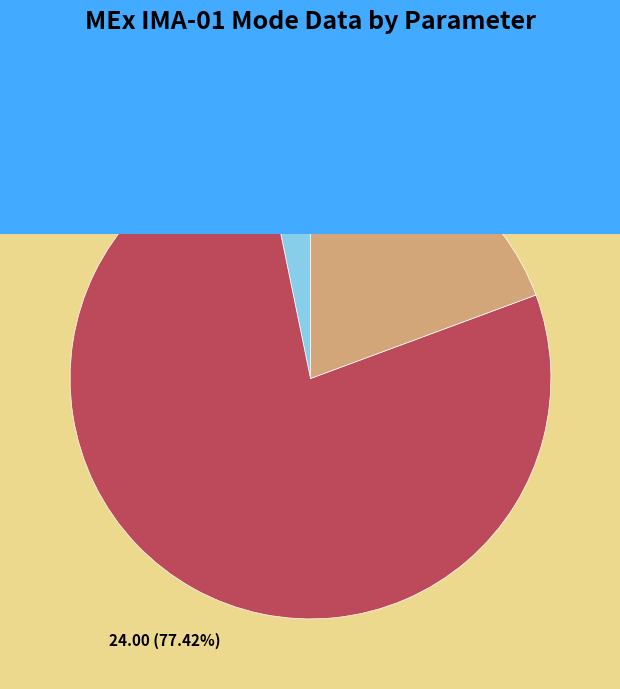

Count the number of slices in the pie.

3